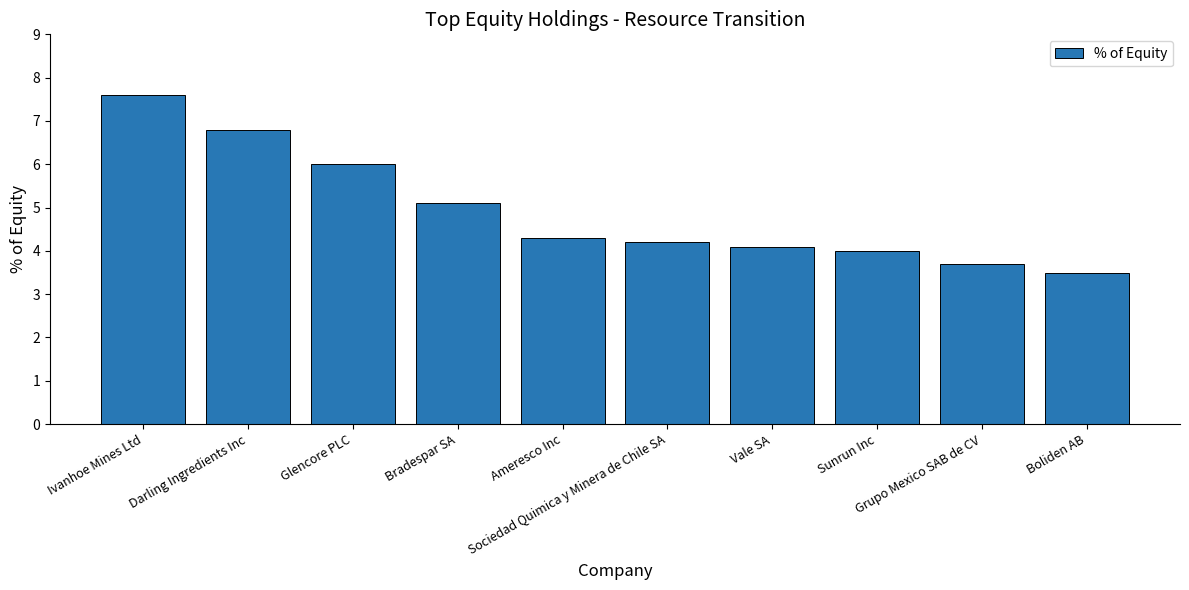

What is the average value?

4.9